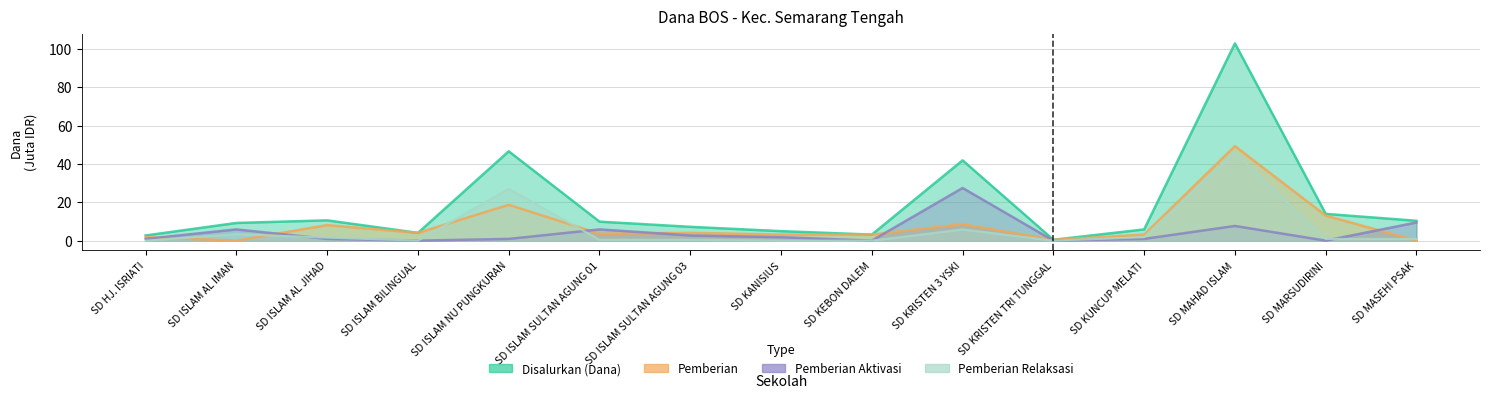

Between SD ISLAM BILINGUAL and SD MARSUDIRINI, which is larger?

SD MARSUDIRINI